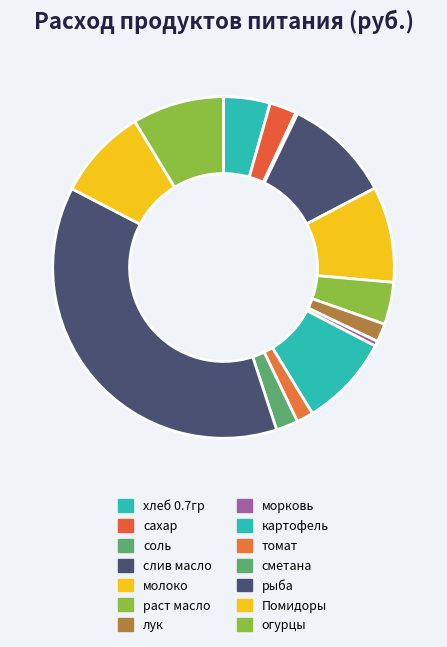

True or false: огурцы accounts for 9% of the total.

True